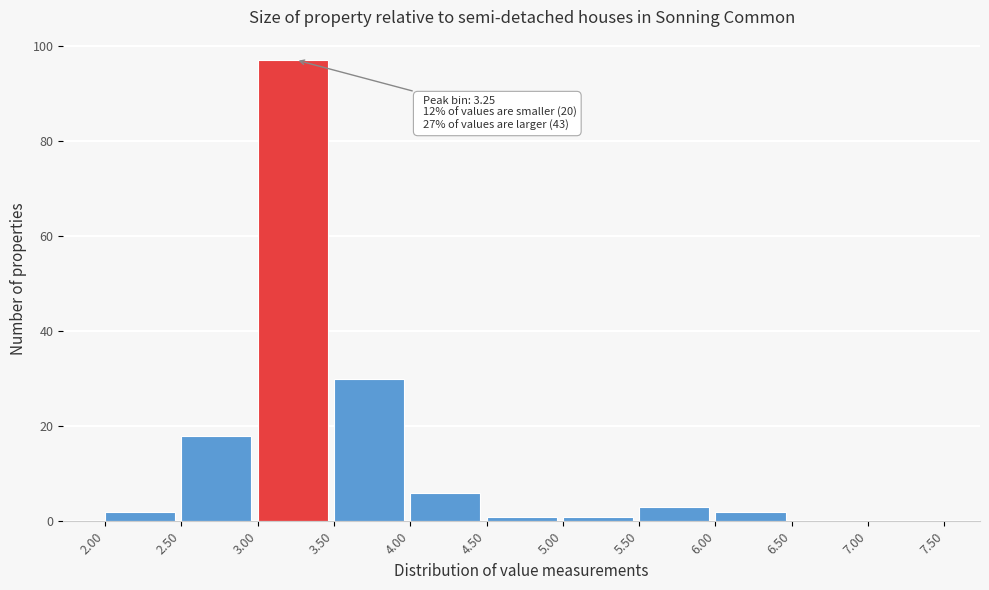

Over which range of the x-axis is the bar tallest?

3.00 to 3.50